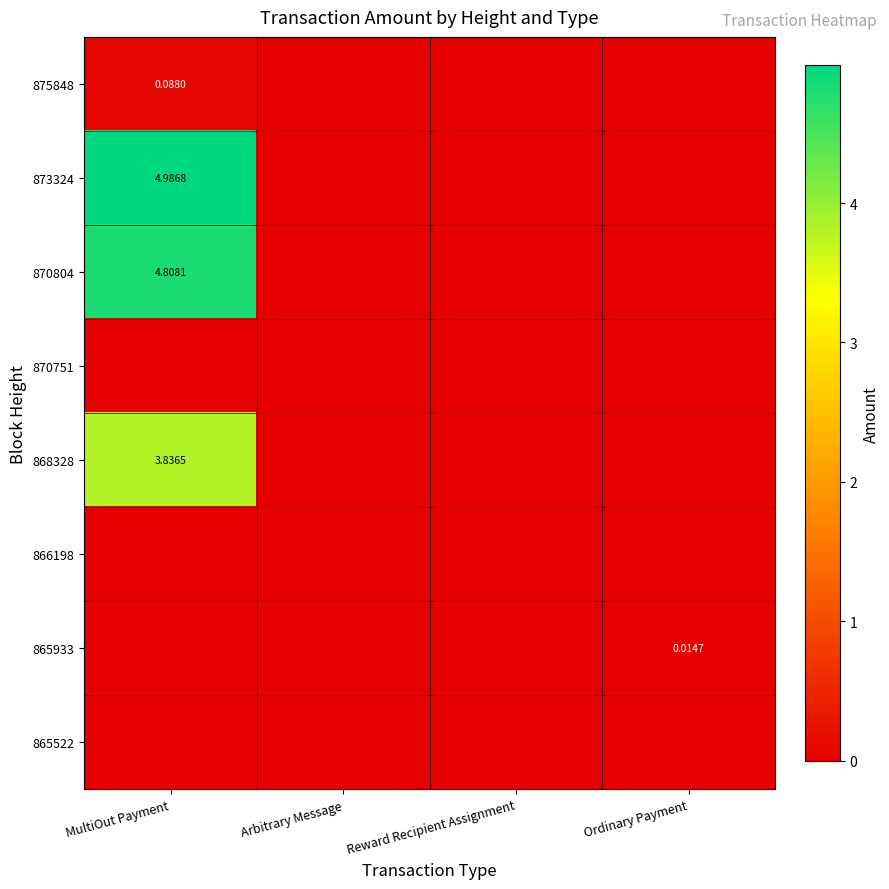

Rank the series at Reward Recipient Assignment from highest to lowest value.

875848, 873324, 870804, 870751, 868328, 866198, 865933, 865522